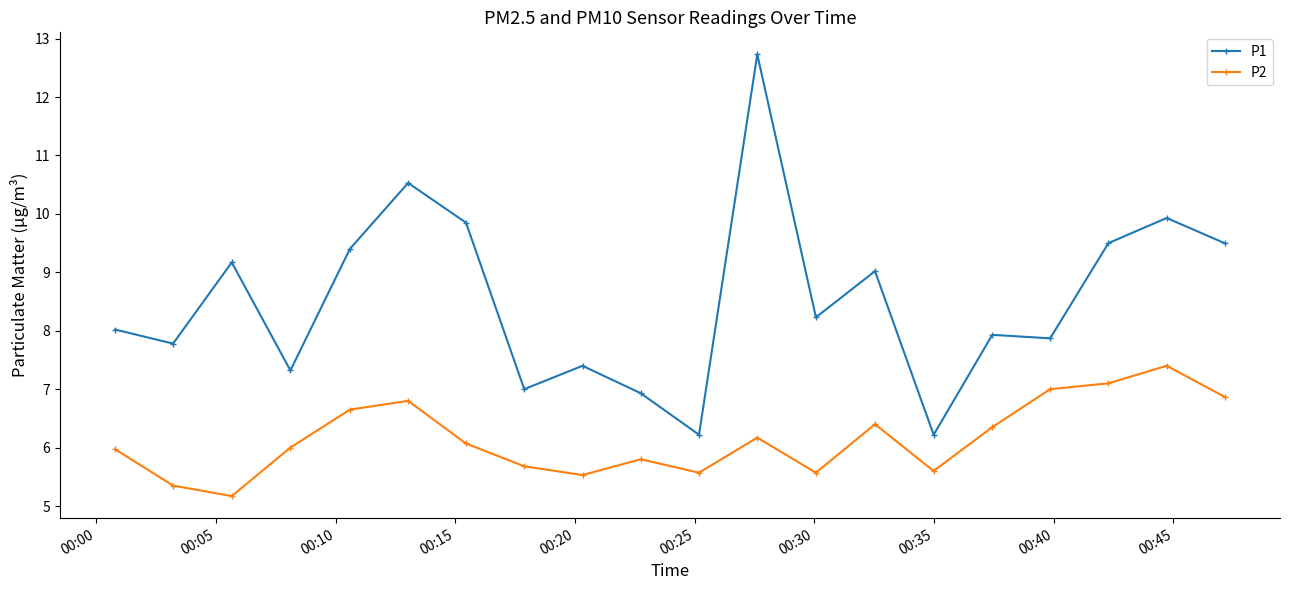

What is the smallest value displayed?

5.2